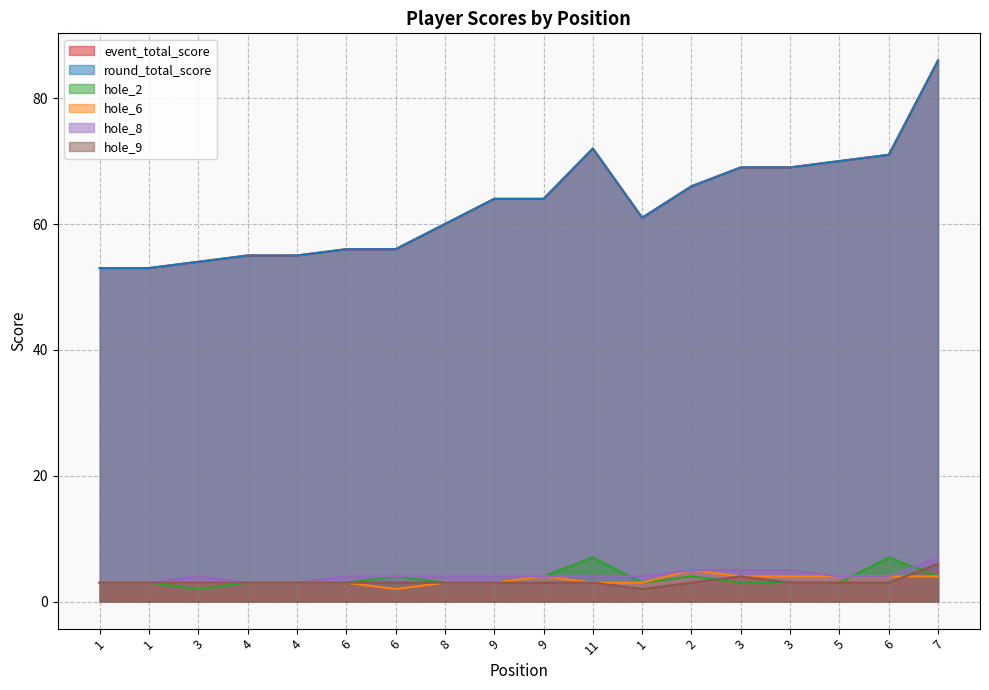

What is the label of the 17th point from the left?

6